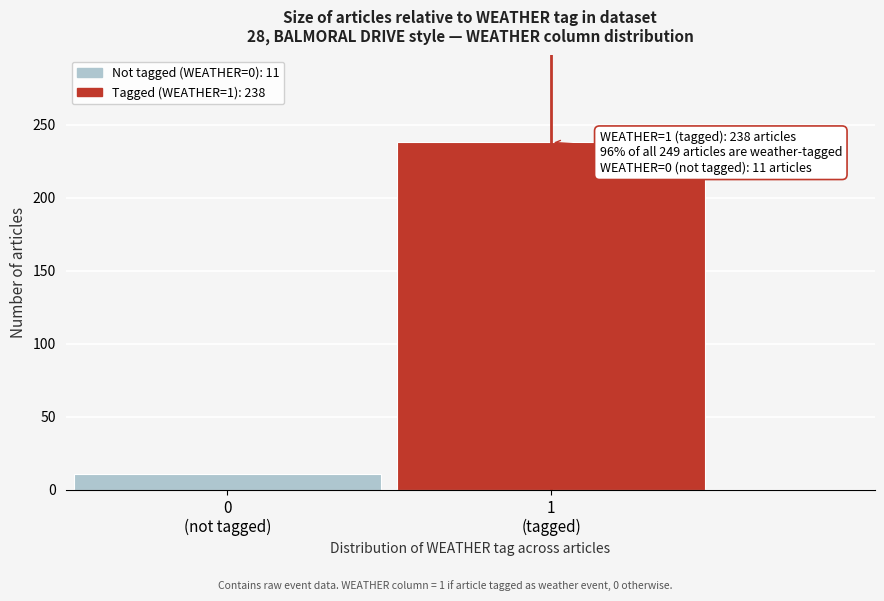

Reading left to right, extract all data points from this chart.

11	238